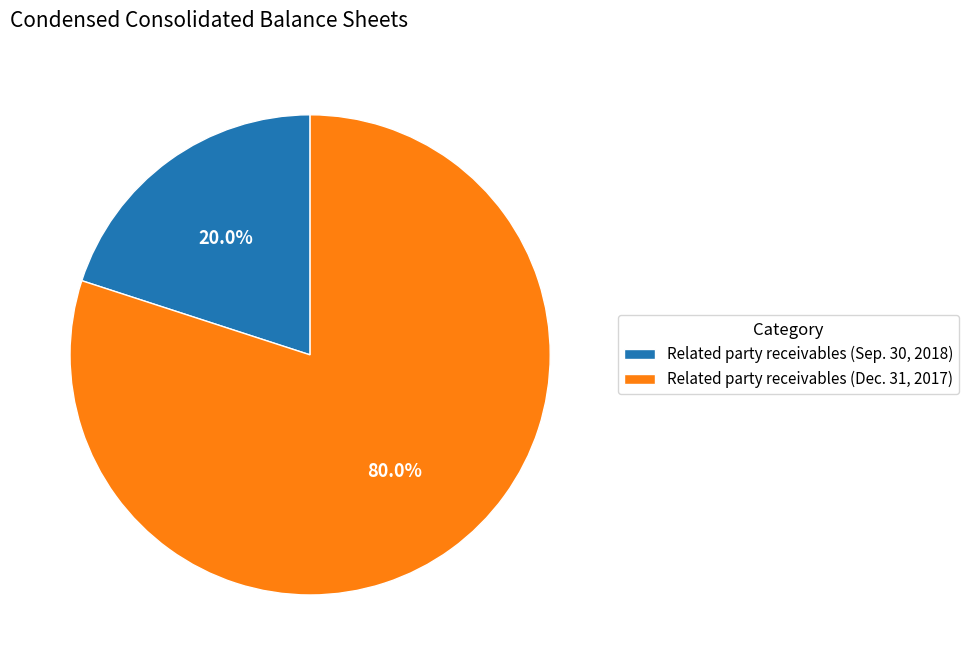

Rank the categories by value from highest to lowest.

Related party receivables (Dec. 31, 2017), Related party receivables (Sep. 30, 2018)